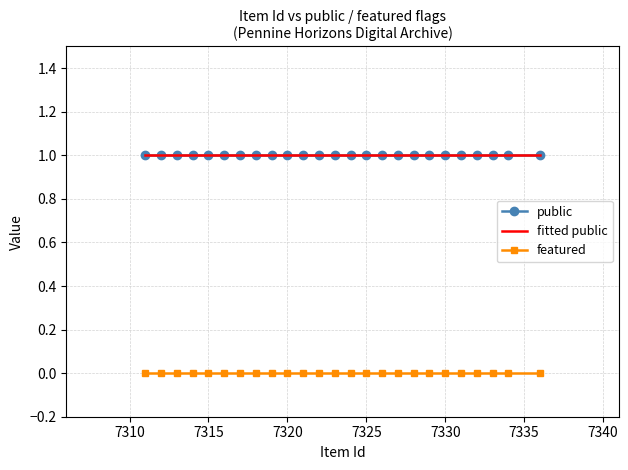

Read the public value at 7321.

1